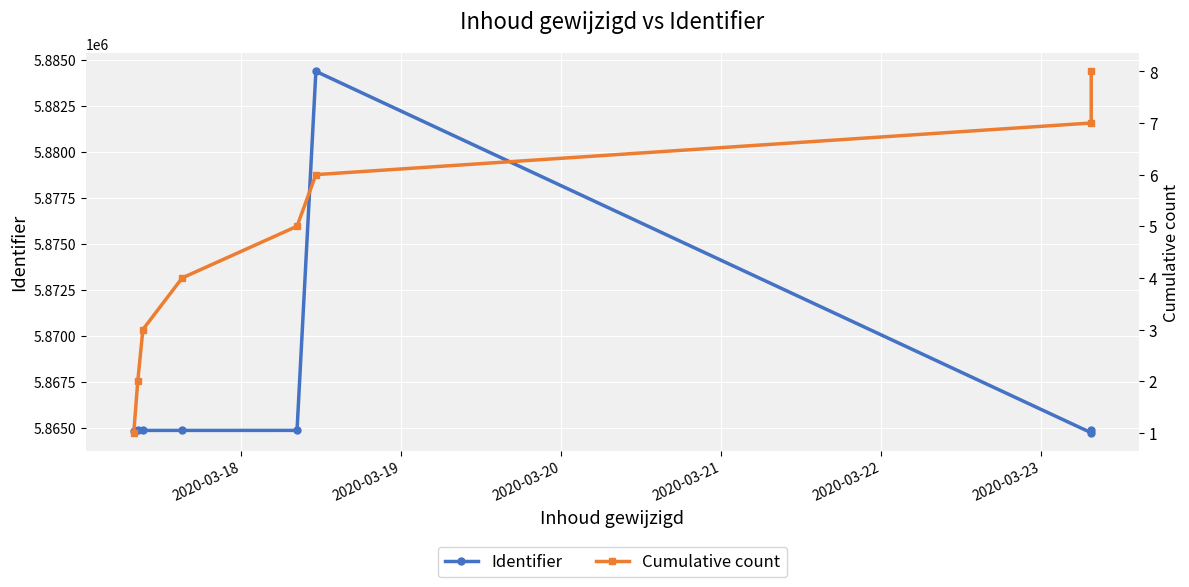

What is the value of the Cumulative count point at the 6th from the left?

6